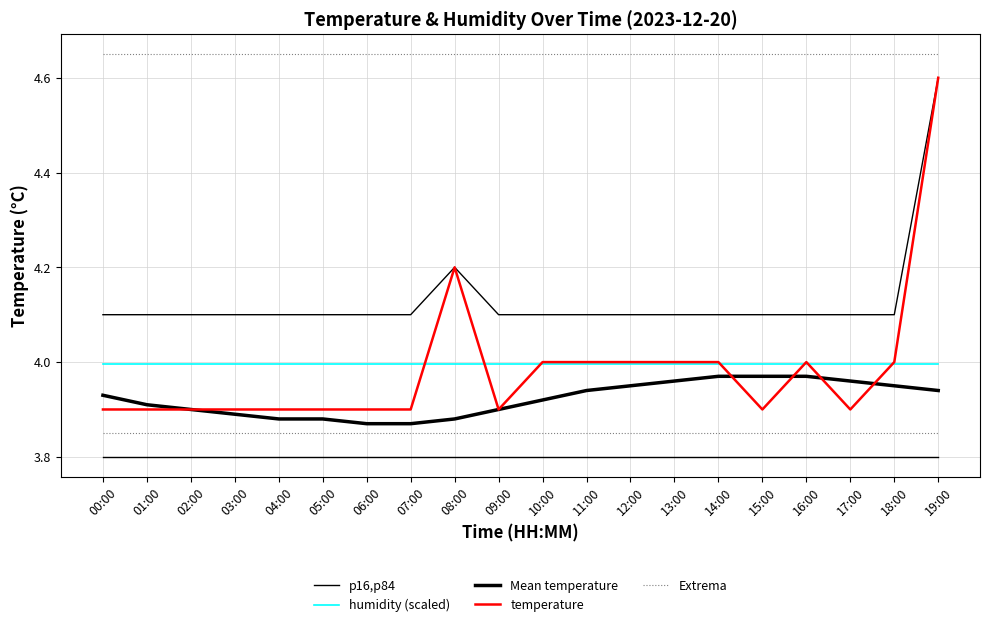

Reading left to right, transcribe all the data shown in this chart.

p16,p84: 00:00=3.8	01:00=3.8	02:00=3.8	03:00=3.8	04:00=3.8	05:00=3.8	06:00=3.8	07:00=3.8	08:00=3.8	09:00=3.8	10:00=3.8	11:00=3.8	12:00=3.8	13:00=3.8	14:00=3.8	15:00=3.8	16:00=3.8	17:00=3.8	18:00=3.8	19:00=3.8
humidity (scaled): 00:00=4.0	01:00=4.0	02:00=4.0	03:00=4.0	04:00=4.0	05:00=4.0	06:00=4.0	07:00=4.0	08:00=4.0	09:00=4.0	10:00=4.0	11:00=4.0	12:00=4.0	13:00=4.0	14:00=4.0	15:00=4.0	16:00=4.0	17:00=4.0	18:00=4.0	19:00=4.0
Mean temperature: 00:00=3.9	01:00=3.9	02:00=3.9	03:00=3.9	04:00=3.9	05:00=3.9	06:00=3.9	07:00=3.9	08:00=3.9	09:00=3.9	10:00=3.9	11:00=3.9	12:00=4.0	13:00=4.0	14:00=4.0	15:00=4.0	16:00=4.0	17:00=4.0	18:00=4.0	19:00=3.9
temperature: 00:00=3.9	01:00=3.9	02:00=3.9	03:00=3.9	04:00=3.9	05:00=3.9	06:00=3.9	07:00=3.9	08:00=4.2	09:00=3.9	10:00=4.0	11:00=4.0	12:00=4.0	13:00=4.0	14:00=4.0	15:00=3.9	16:00=4.0	17:00=3.9	18:00=4.0	19:00=4.6
Extrema: 00:00=3.9	01:00=3.9	02:00=3.9	03:00=3.9	04:00=3.9	05:00=3.9	06:00=3.9	07:00=3.9	08:00=3.9	09:00=3.9	10:00=3.9	11:00=3.9	12:00=3.9	13:00=3.9	14:00=3.9	15:00=3.9	16:00=3.9	17:00=3.9	18:00=3.9	19:00=3.9